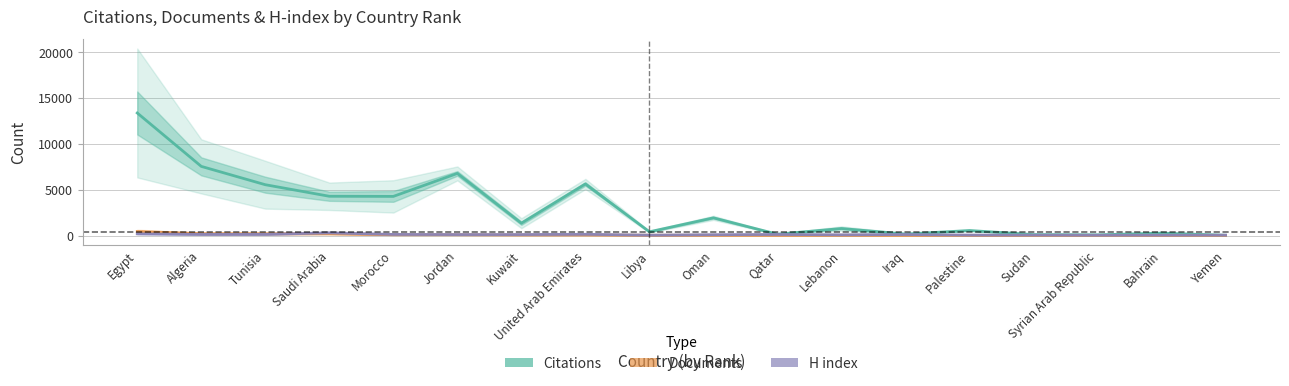

What is the label of the 14th point from the left?

Palestine